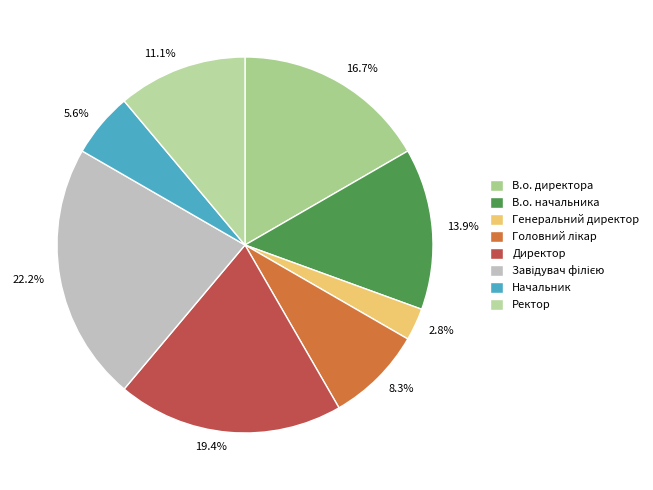

What is the ratio of the value at В.о. начальника to the value at В.о. директора?

0.8